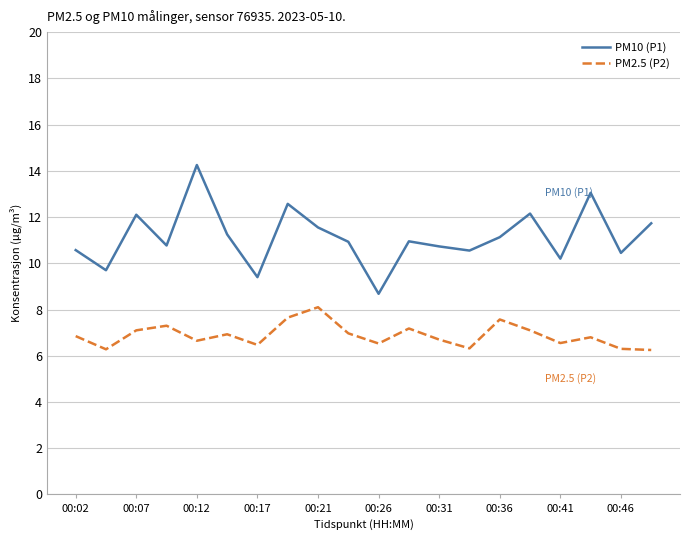

Which series has the largest total across all categories?

PM10 (P1)